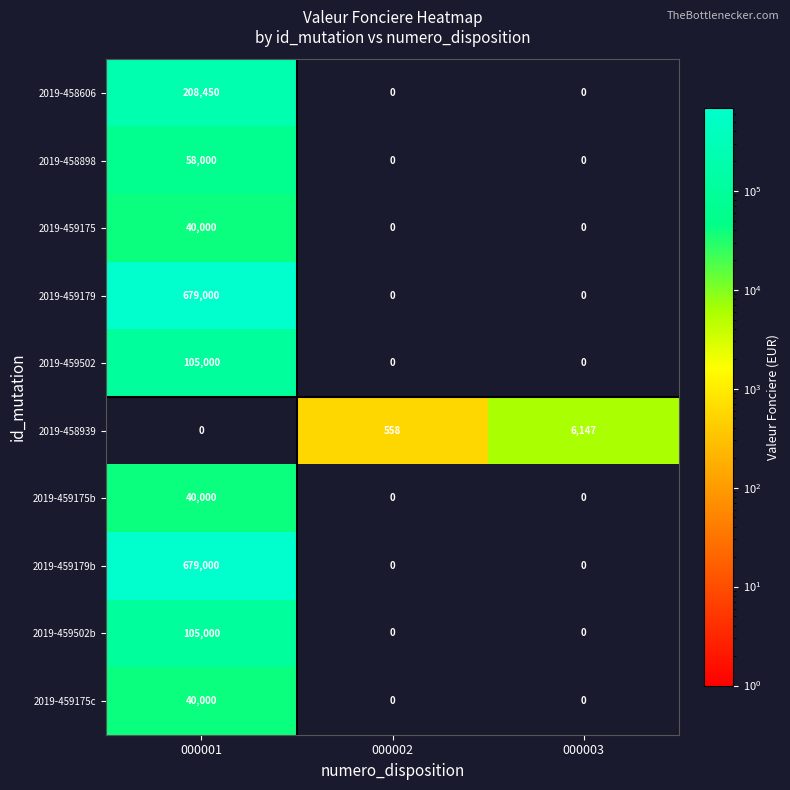

Which series changed the most between 000002 and 000003?

2019-458939